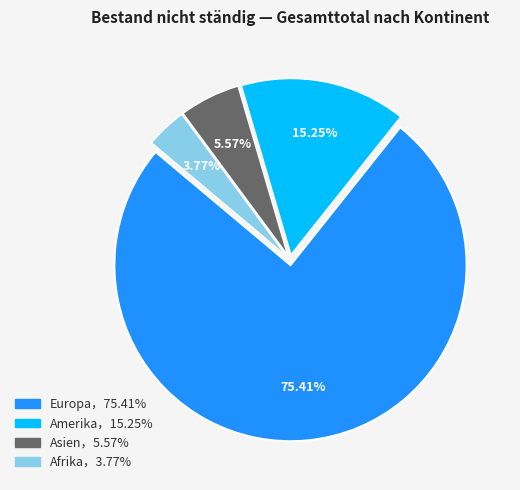

Is there a majority slice in this chart?

Yes